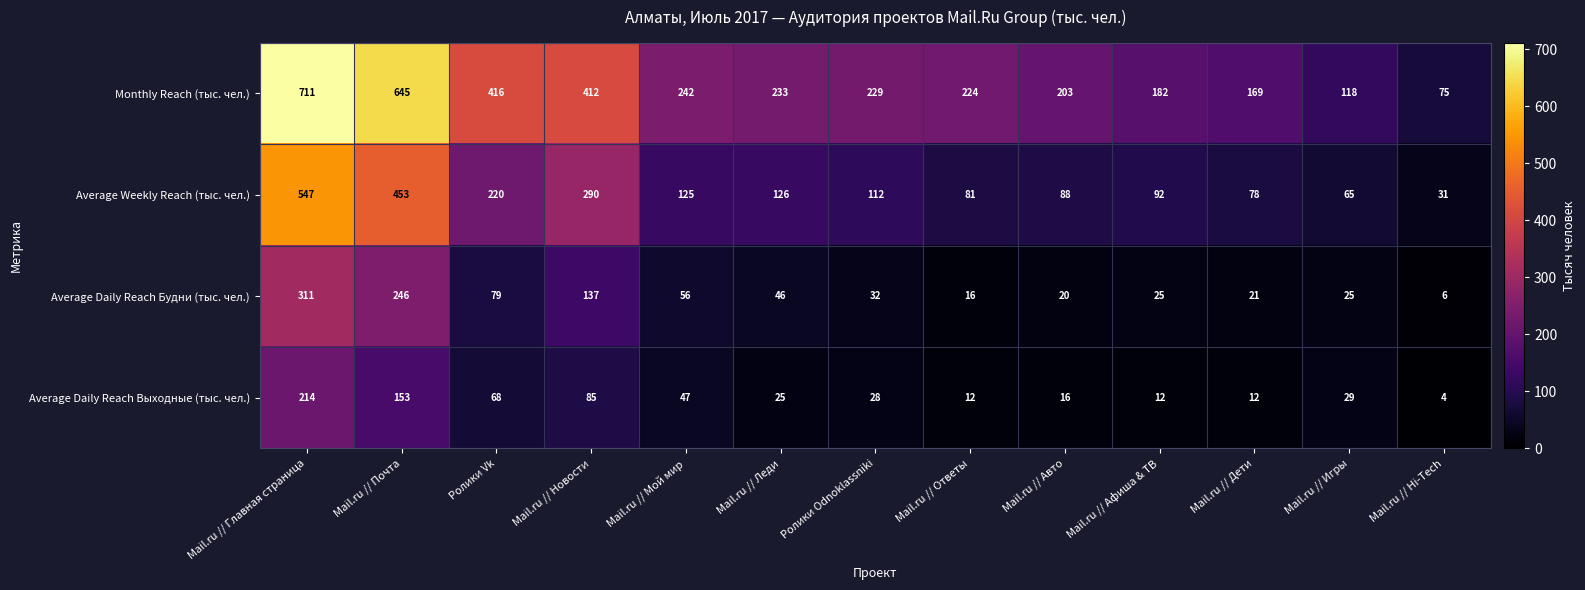

The value of Monthly Reach (тыс. чел.) at Mail.ru // Леди is 233. True or false?

True